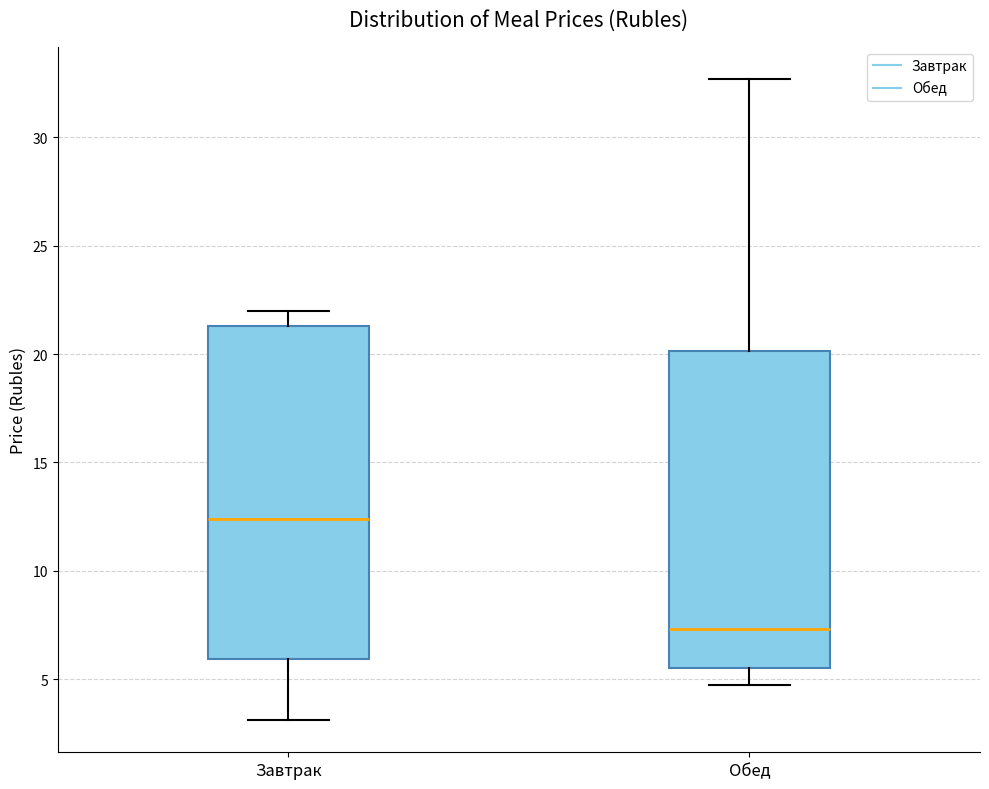

Reading left to right, transcribe this box plot: for each box, give where its median line is, the range the box spans, and where its two whiskers end, as read against the y-axis. The values are not printed on the chart, so give them approximately, as read against the axis.

Завтрак: median 12.5, box 6.0 to 21.5, whiskers 3.0 to 22.0
Обед: median 7.5, box 5.5 to 20.0, whiskers 4.5 to 32.5